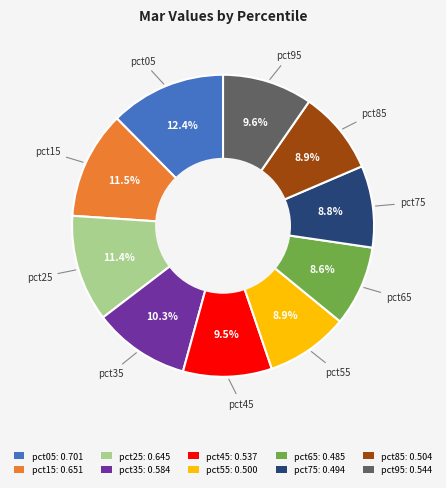

Is pct25 the majority of the pie?

No